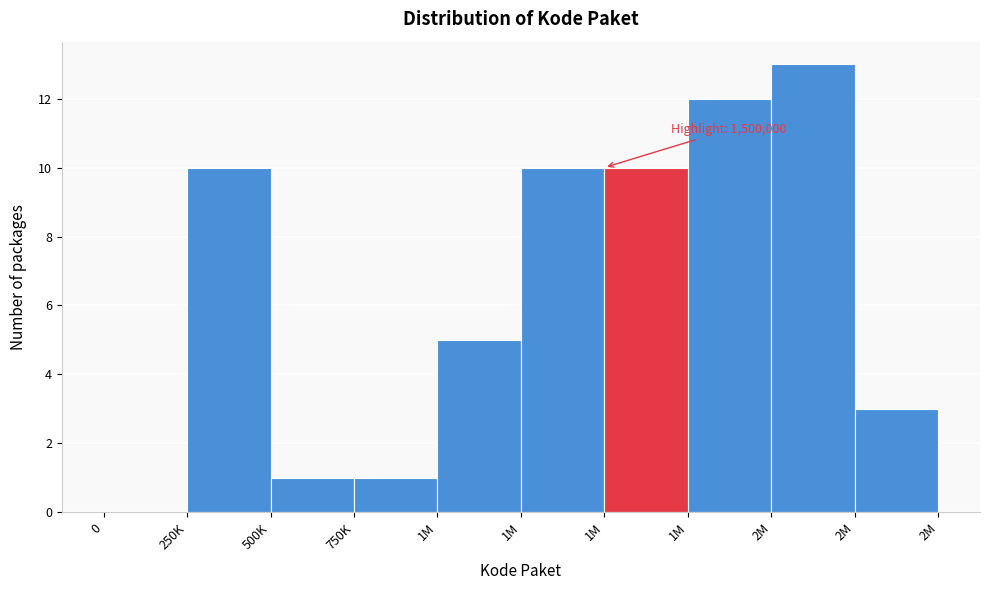

How many values are above zero?

9